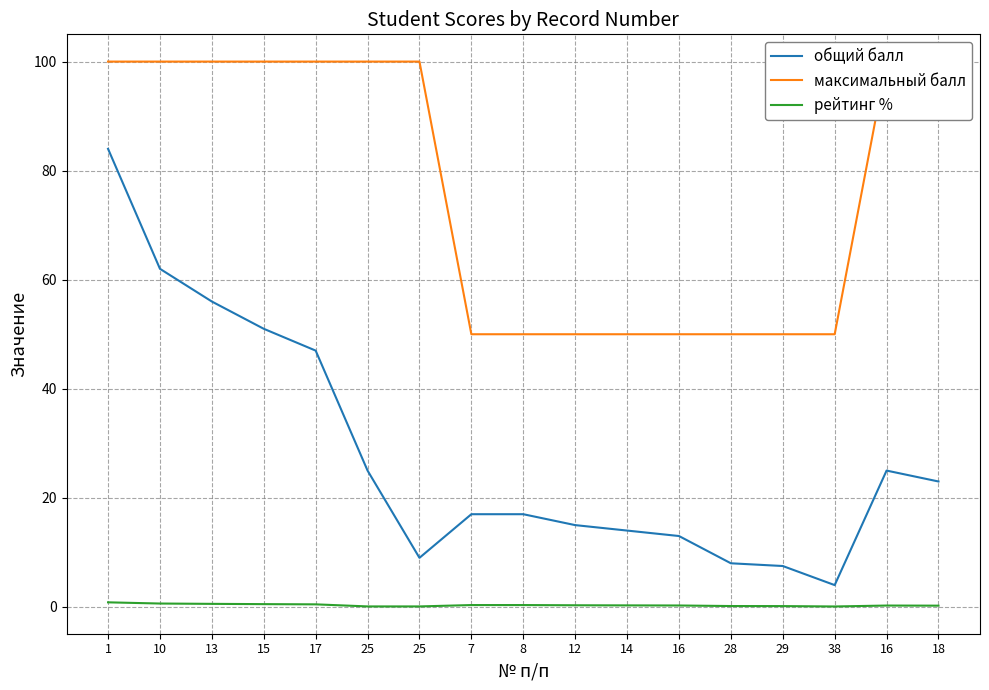

Which label corresponds to the smallest value in the chart?

38